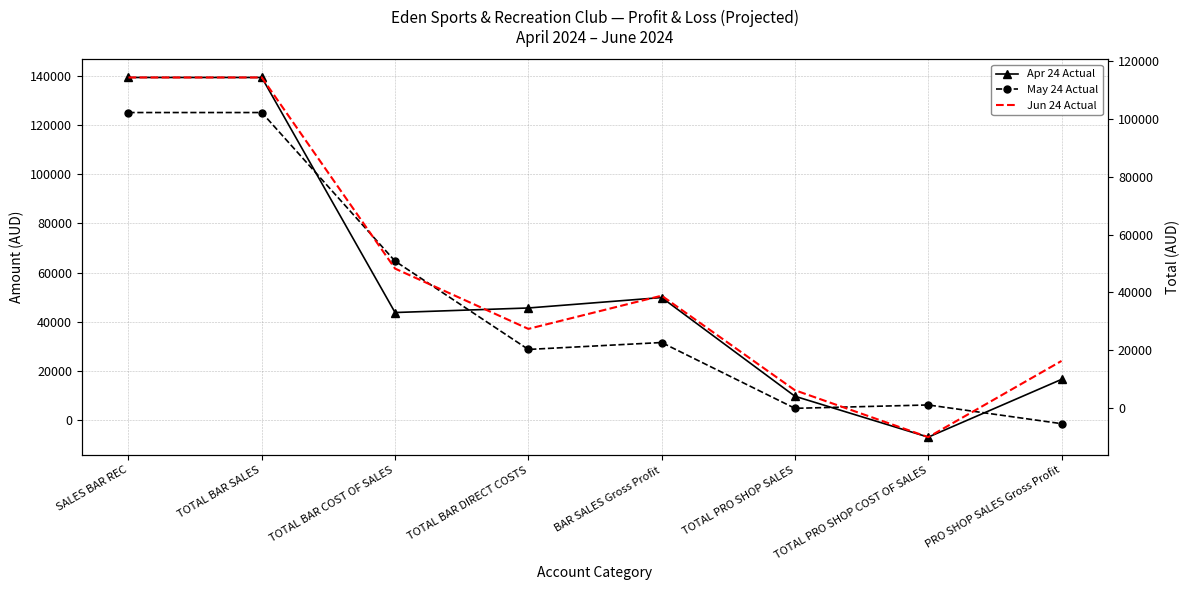

What is the sum of the May 24 Actual values at TOTAL BAR SALES and TOTAL BAR DIRECT COSTS?

153757